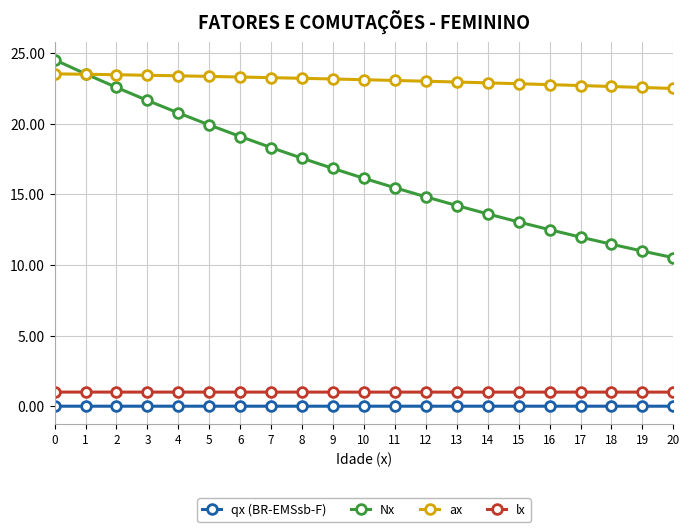

List the series in order of their peak value, lowest first.

qx (BR-EMSsb-F), lx, ax, Nx